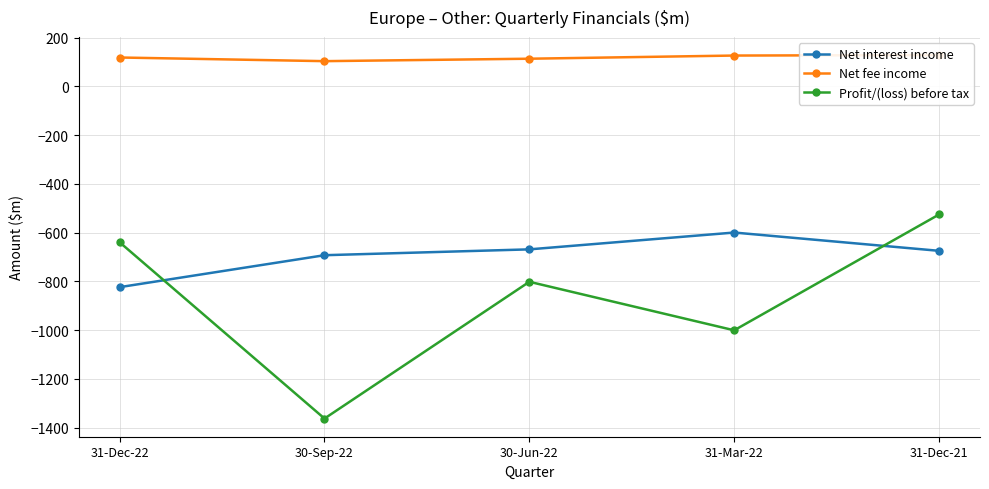

What is the minimum value for Profit/(loss) before tax?

-1363